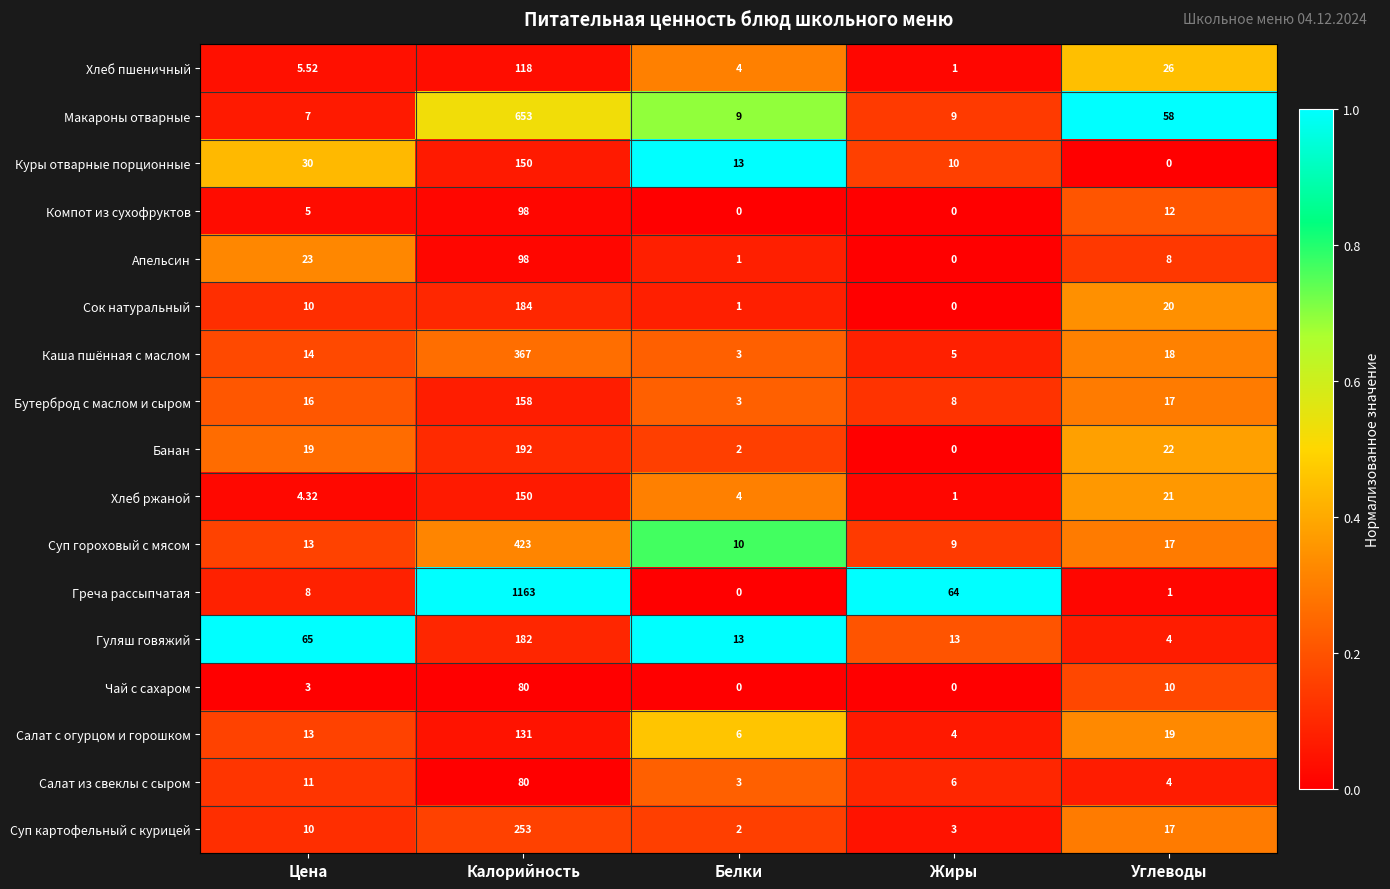

List the labels in order of Суп картофельный с курицей value, smallest first.

Белки, Жиры, Цена, Углеводы, Калорийность